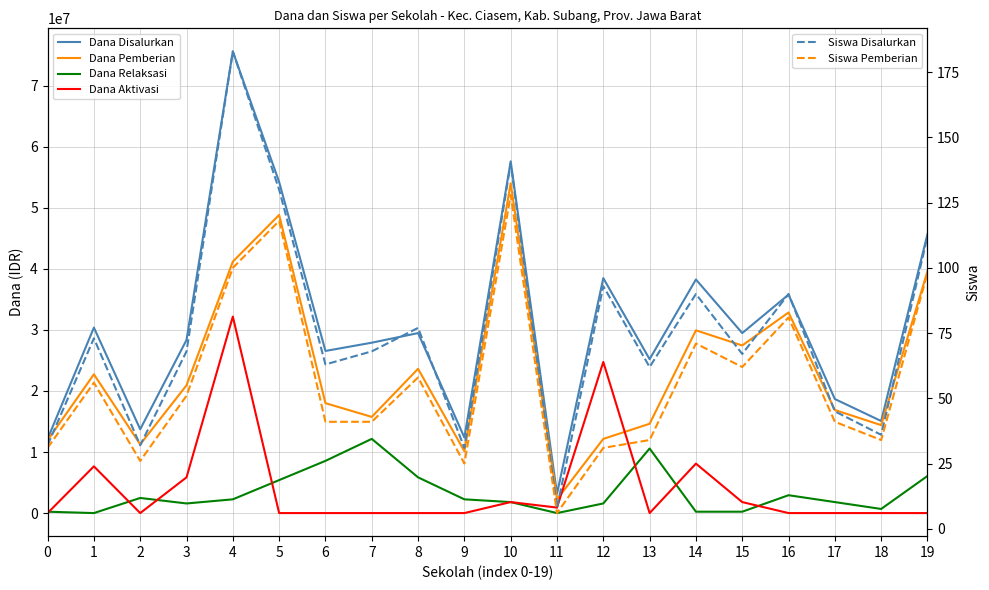

Rank the series by their maximum value, from highest to lowest.

Dana Disalurkan, Dana Pemberian, Dana Aktivasi, Dana Relaksasi, Siswa Disalurkan, Siswa Pemberian